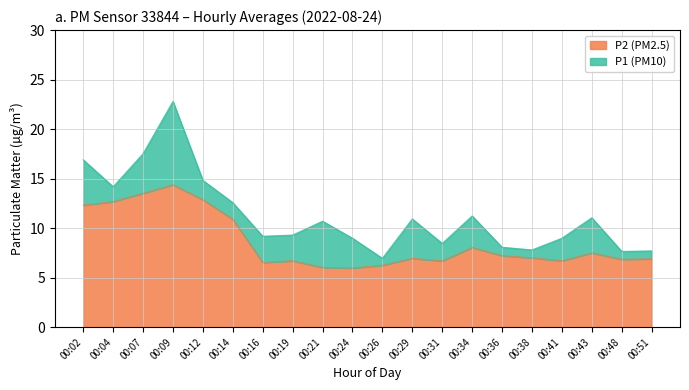

Does the chart display data point markers on the line(s)?

No